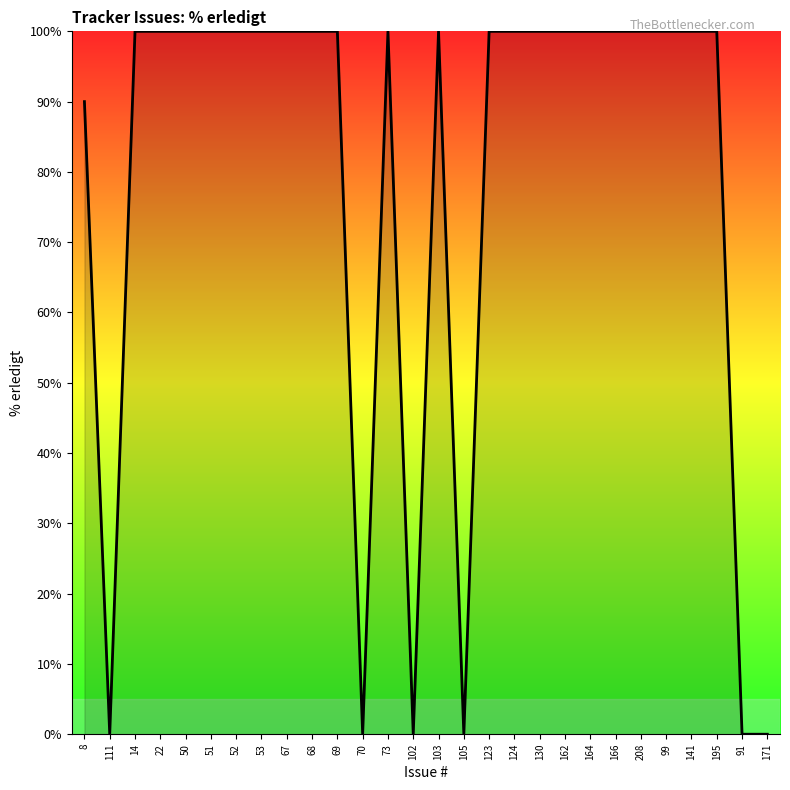

What position from the right is 102?

15